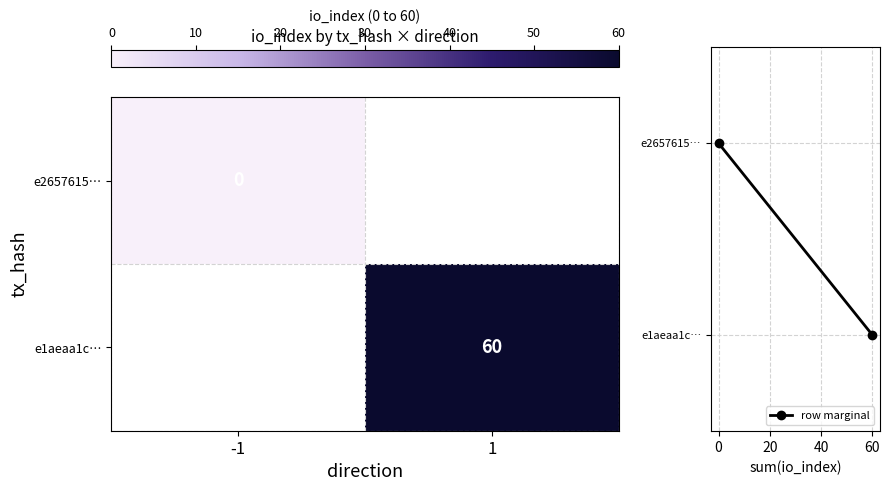

The e1aeaa1c… series shows 103 at 1. True or false?

False